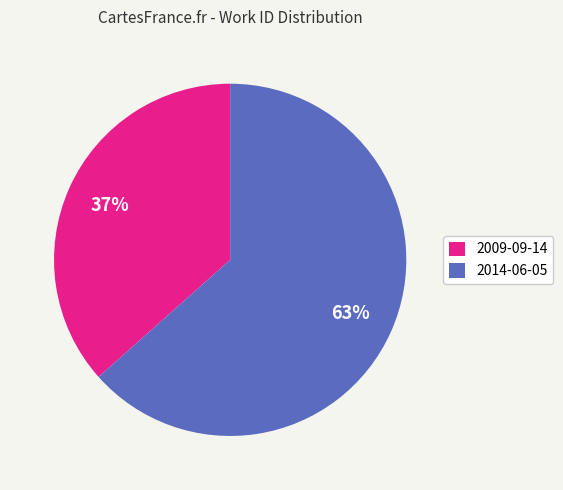

To the nearest percent, what is the combined percentage of 2009-09-14 and 2014-06-05?

100%